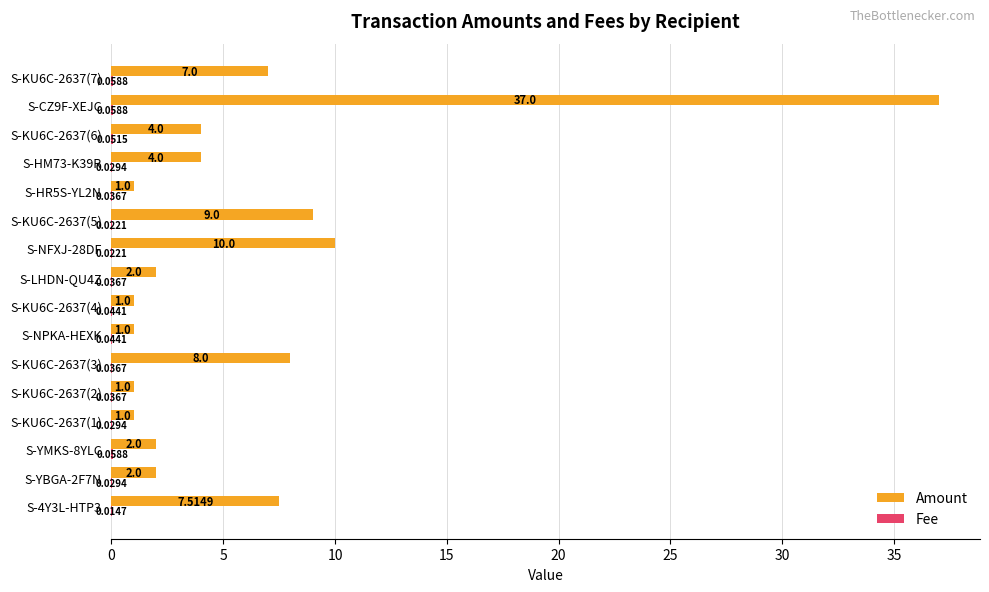

At which category is the sum across all series the highest?

S-CZ9F-XEJC